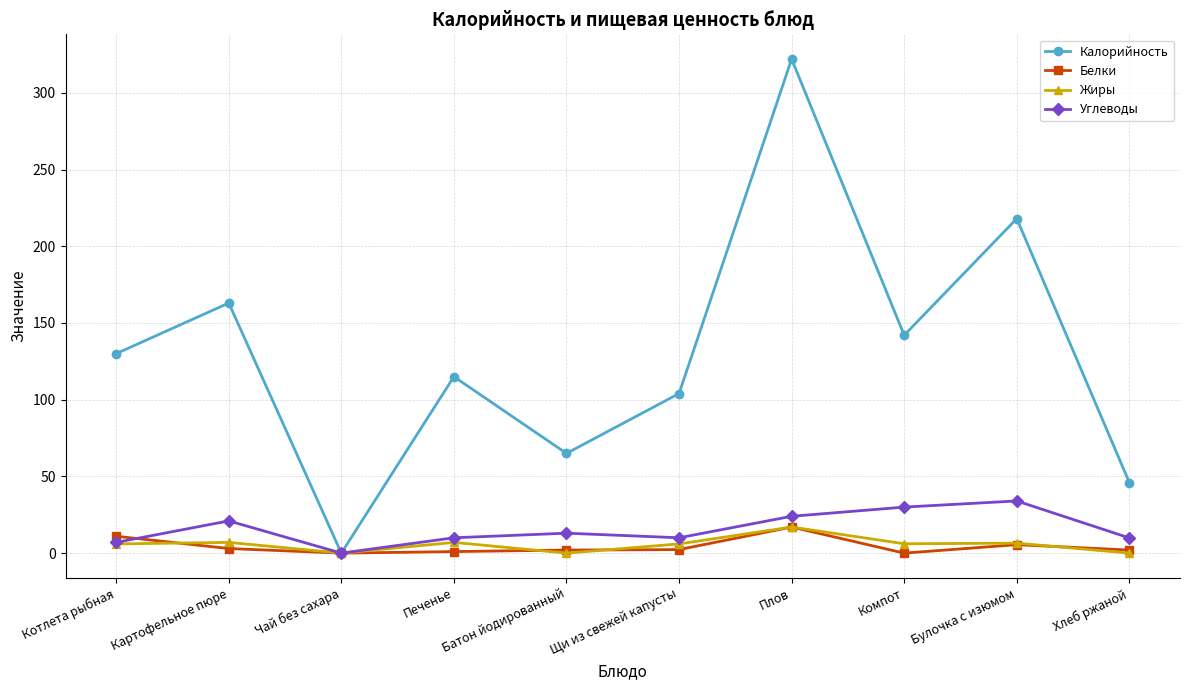

List the labels in order of Калорийность value, largest first.

Плов, Булочка с изюмом, Картофельное пюре, Компот, Котлета рыбная, Печенье, Щи из свежей капусты, Батон йодированный, Хлеб ржаной, Чай без сахара